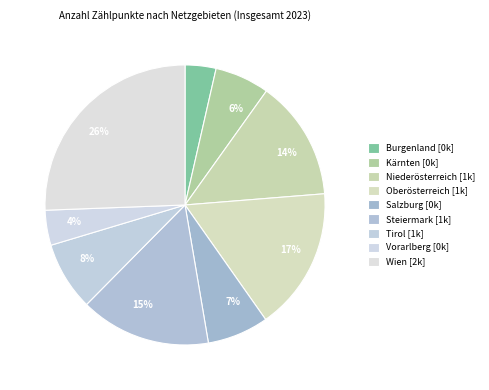

Rank the categories by value from lowest to highest.

Burgenland, Vorarlberg, Kärnten, Salzburg, Tirol, Niederösterreich, Steiermark, Oberösterreich, Wien